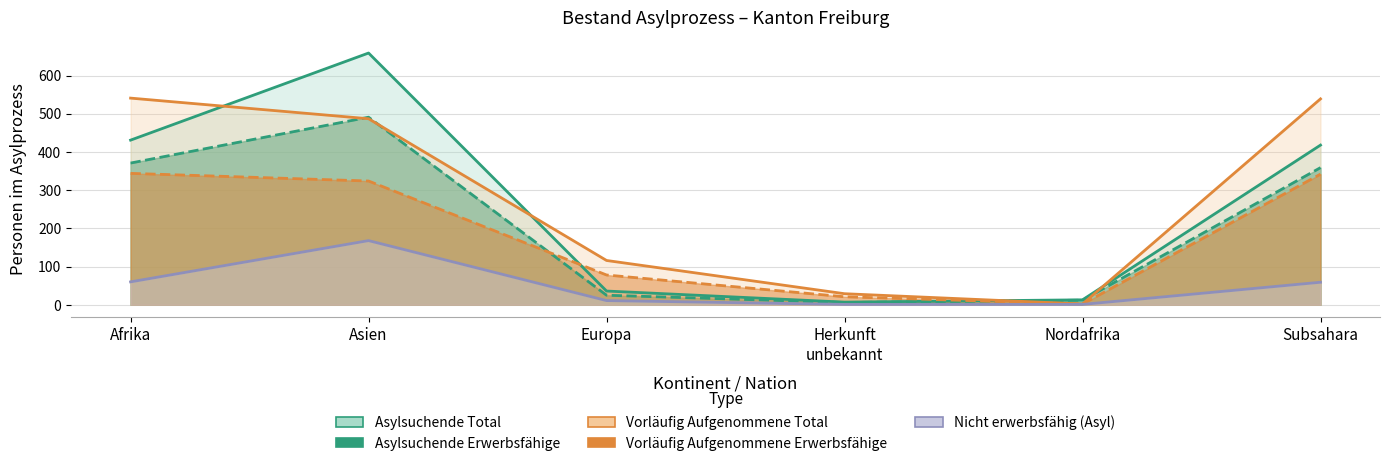

Does the chart display data point markers on the line(s)?

No